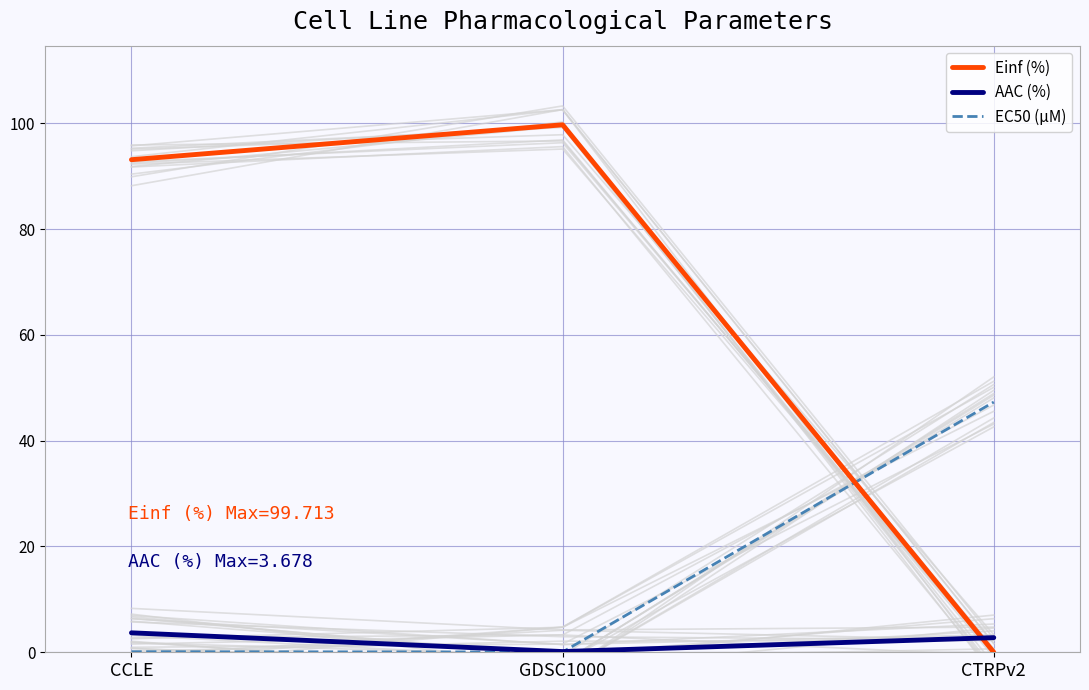

At how many categories does at least one series exceed 68?

2